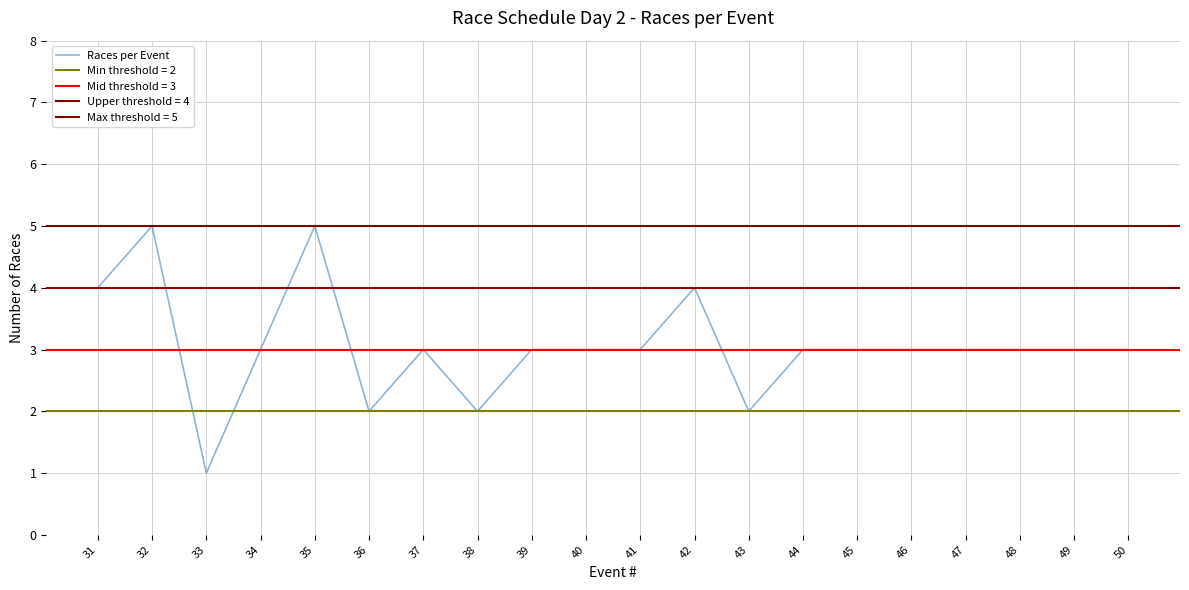

The Races per Event series shows 3 at 39. True or false?

True